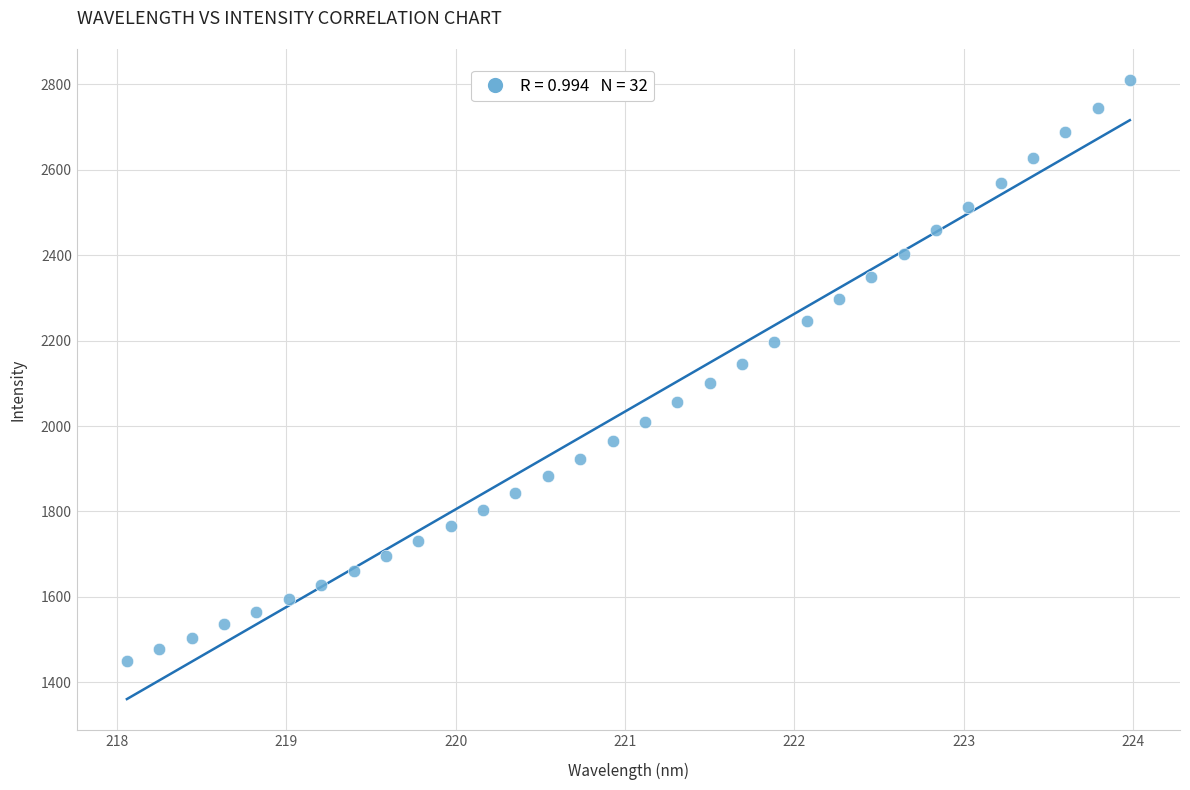

What is the range of Y values (max minus min)?

1360.5